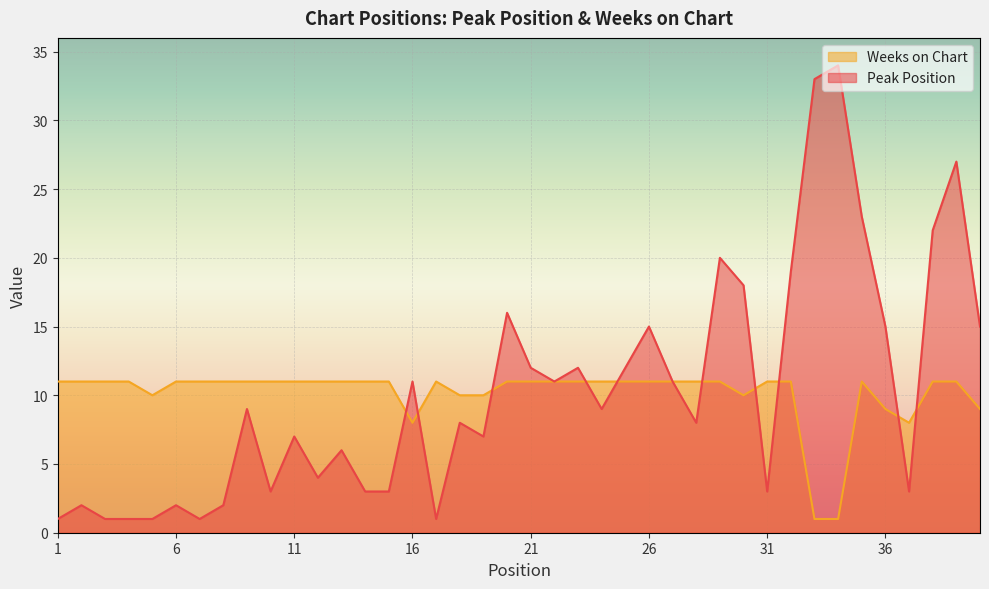

At 30, list the series in order from smallest to largest.

Weeks on Chart, Peak Position